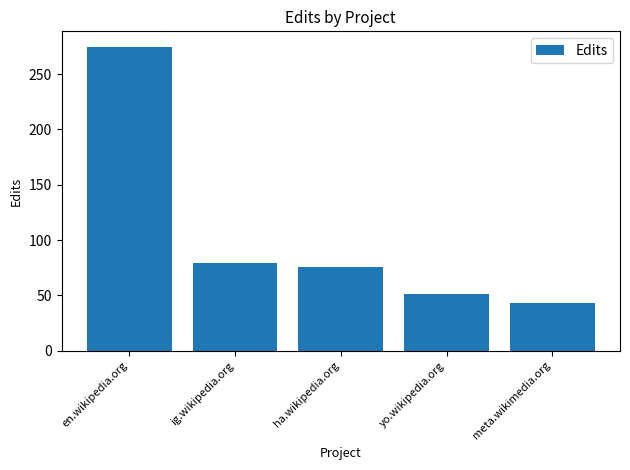

What is the smallest value displayed?

43